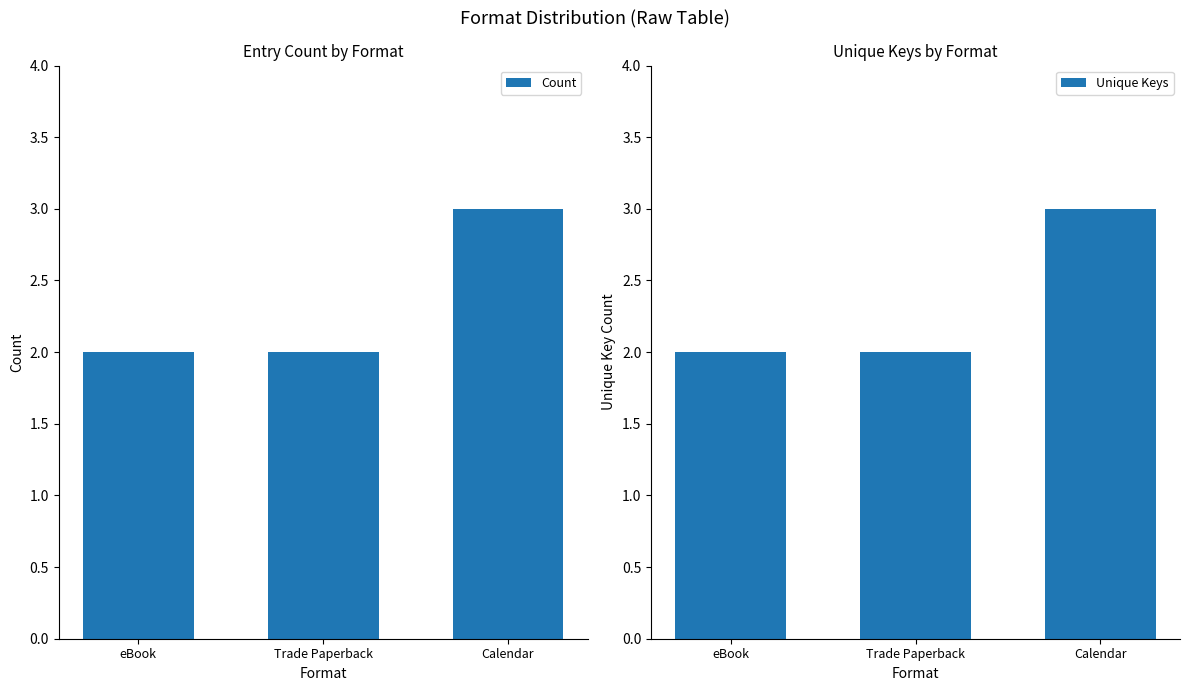

What is the difference between the maximum and second lowest values in the Unique Keys series?

1